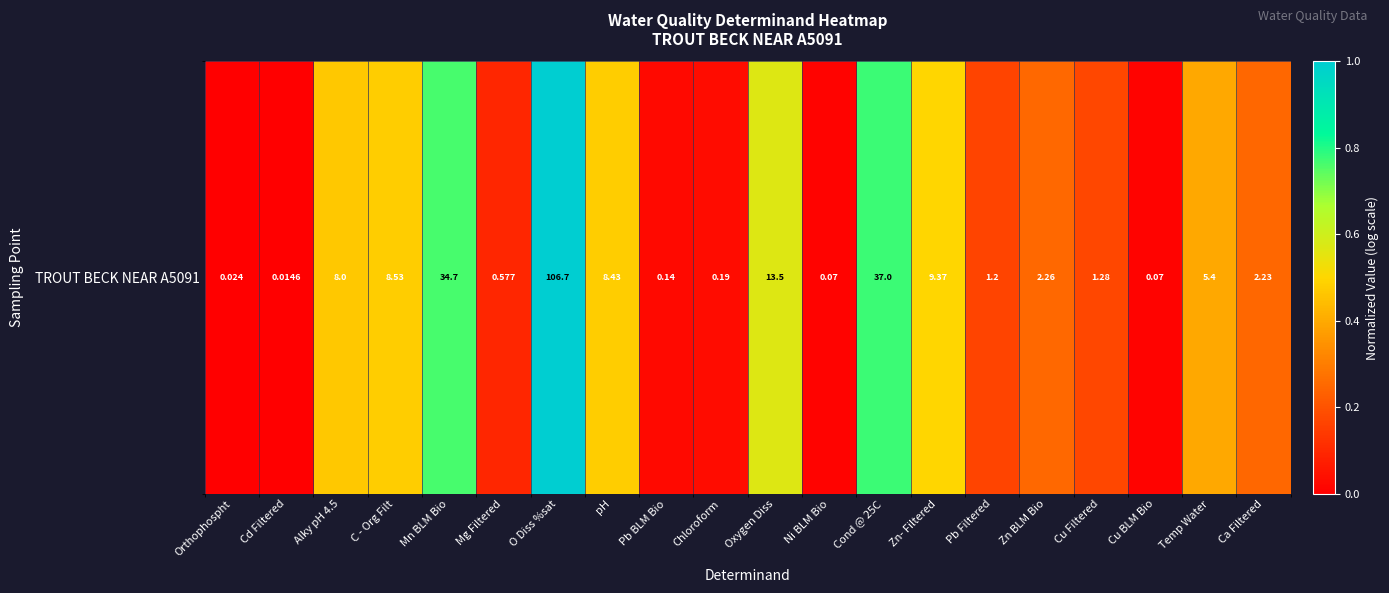

The chart shows a value of 0.4 at Cd Filtered. True or false?

False